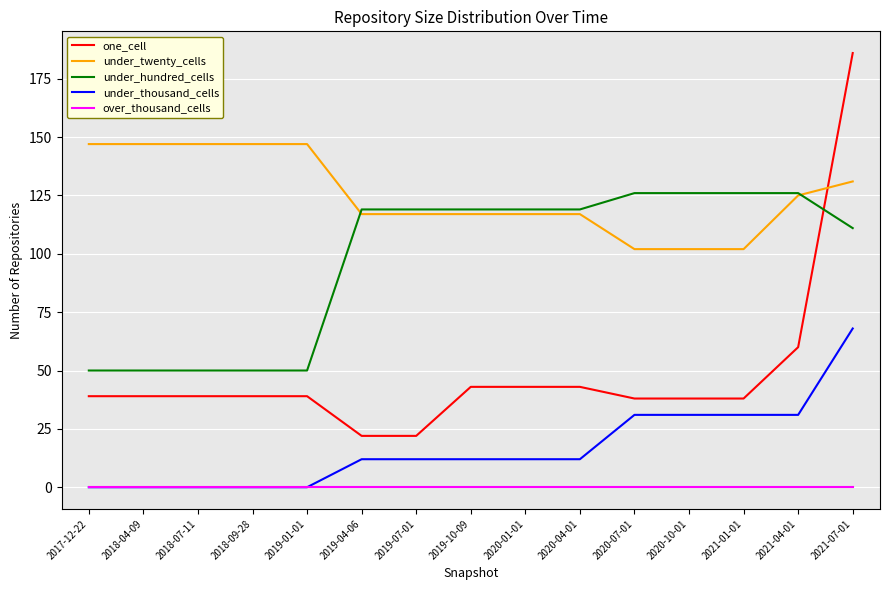

Reading left to right, transcribe all the data shown in this chart.

one_cell: 2017-12-22=39	2018-04-09=39	2018-07-11=39	2018-09-28=39	2019-01-01=39	2019-04-06=22	2019-07-01=22	2019-10-09=43	2020-01-01=43	2020-04-01=43	2020-07-01=38	2020-10-01=38	2021-01-01=38	2021-04-01=60	2021-07-01=186
under_twenty_cells: 2017-12-22=147	2018-04-09=147	2018-07-11=147	2018-09-28=147	2019-01-01=147	2019-04-06=117	2019-07-01=117	2019-10-09=117	2020-01-01=117	2020-04-01=117	2020-07-01=102	2020-10-01=102	2021-01-01=102	2021-04-01=125	2021-07-01=131
under_hundred_cells: 2017-12-22=50	2018-04-09=50	2018-07-11=50	2018-09-28=50	2019-01-01=50	2019-04-06=119	2019-07-01=119	2019-10-09=119	2020-01-01=119	2020-04-01=119	2020-07-01=126	2020-10-01=126	2021-01-01=126	2021-04-01=126	2021-07-01=111
under_thousand_cells: 2017-12-22=0	2018-04-09=0	2018-07-11=0	2018-09-28=0	2019-01-01=0	2019-04-06=12	2019-07-01=12	2019-10-09=12	2020-01-01=12	2020-04-01=12	2020-07-01=31	2020-10-01=31	2021-01-01=31	2021-04-01=31	2021-07-01=68
over_thousand_cells: 2017-12-22=0	2018-04-09=0	2018-07-11=0	2018-09-28=0	2019-01-01=0	2019-04-06=0	2019-07-01=0	2019-10-09=0	2020-01-01=0	2020-04-01=0	2020-07-01=0	2020-10-01=0	2021-01-01=0	2021-04-01=0	2021-07-01=0